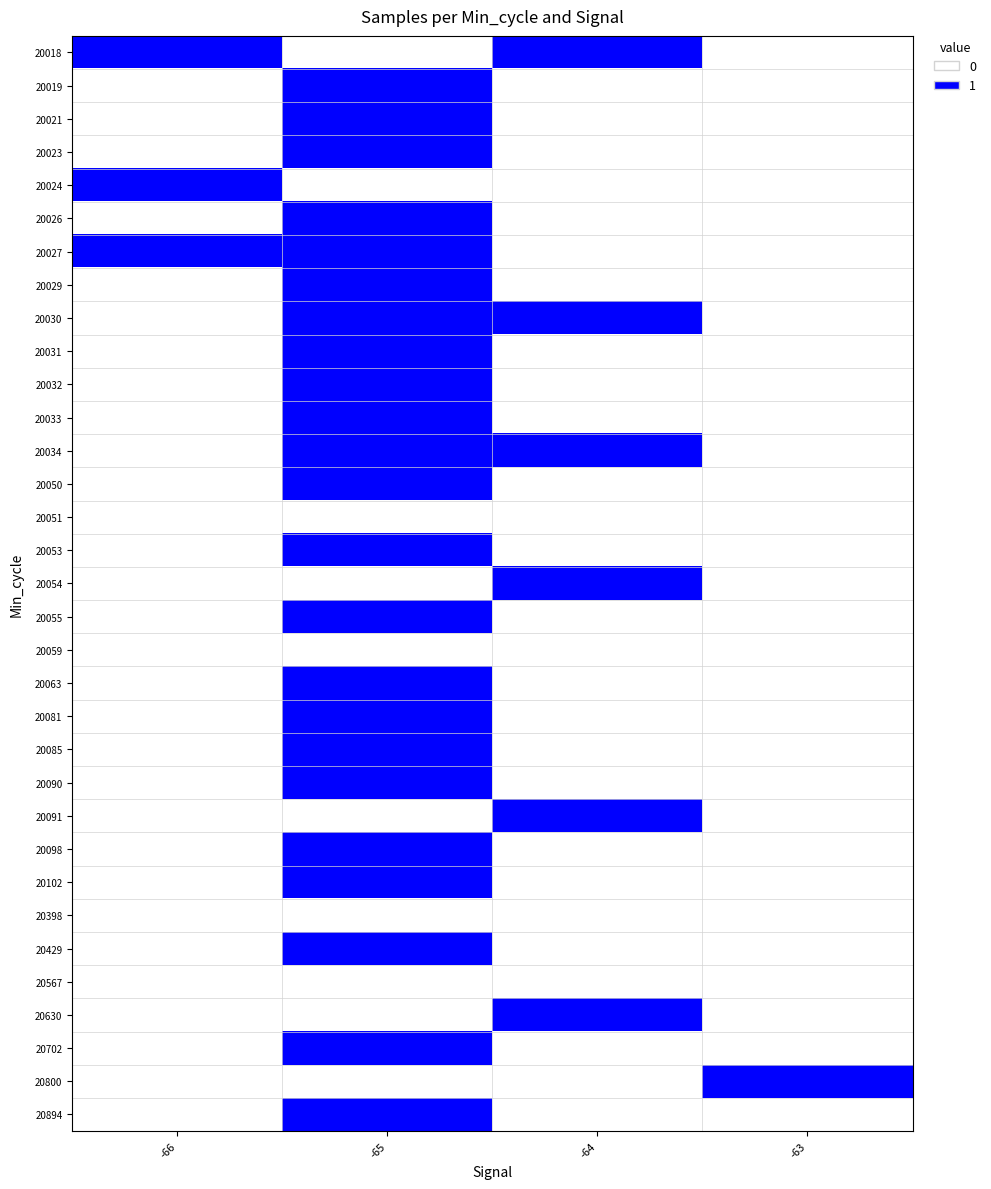

Count the number of categories in the chart.

4